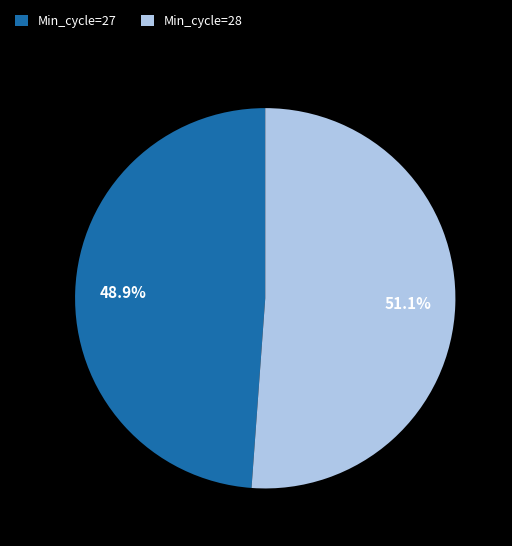

Does Min_cycle=27 represent more than half of the total?

No